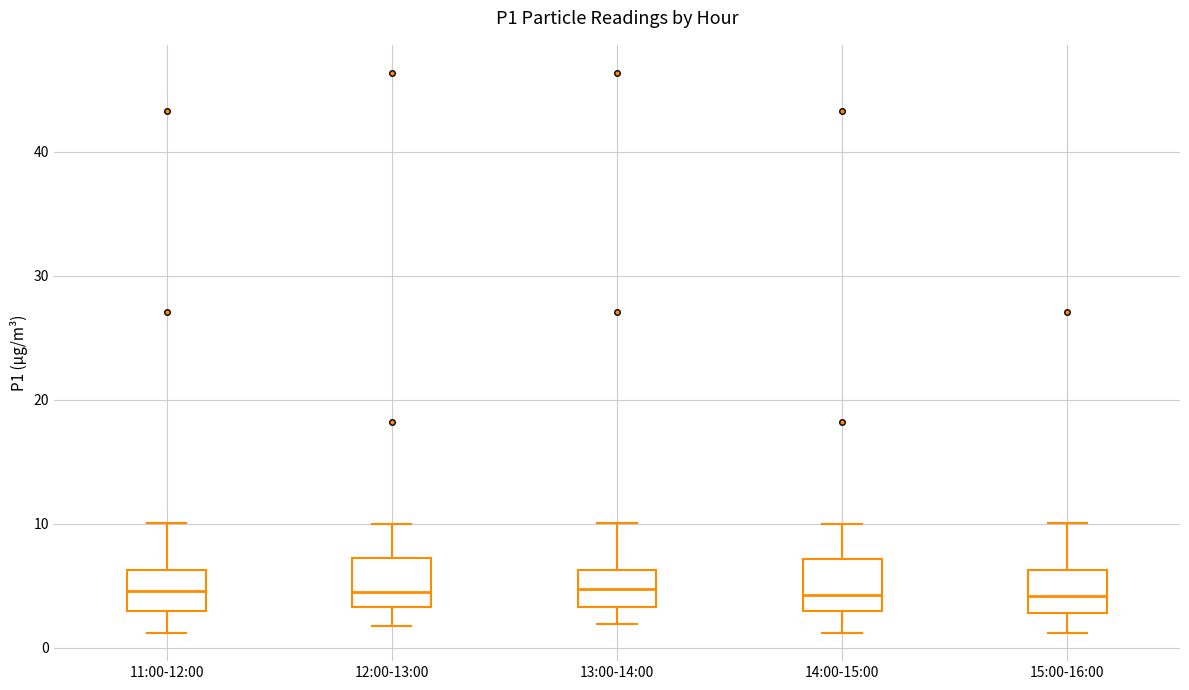

Reading left to right, transcribe this box plot: for each box, give where its median line is, the range the box spans, and where its two whiskers end, as read against the y-axis. The values are not printed on the chart, so give them approximately, as read against the axis.

11:00-12:00: median 5, box 3 to 6, whiskers 1 to 10
12:00-13:00: median 4, box 3 to 7, whiskers 2 to 10
13:00-14:00: median 5, box 3 to 6, whiskers 2 to 10
14:00-15:00: median 4, box 3 to 7, whiskers 1 to 10
15:00-16:00: median 4, box 3 to 6, whiskers 1 to 10